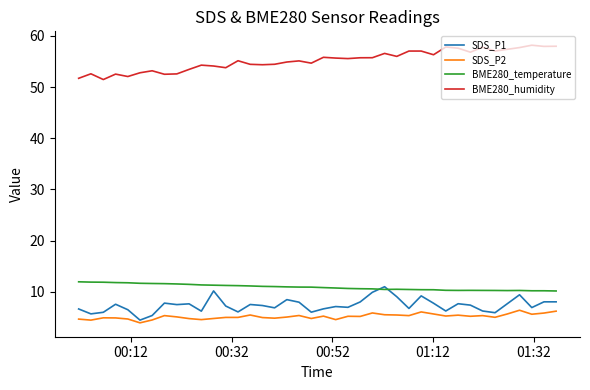

Which series has the largest total across all categories?

BME280_humidity